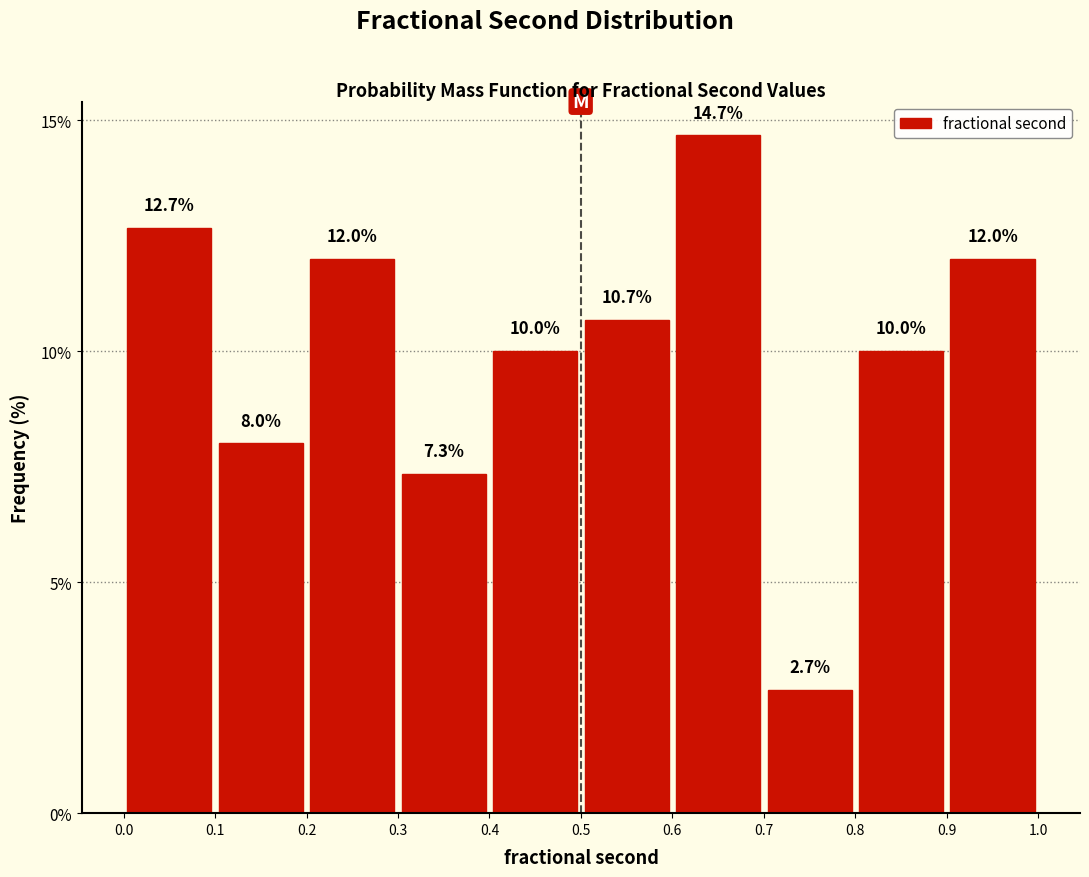

Reading left to right, transcribe this chart: for each bar, give the range it covers on the x-axis and its height.

0.0 to 0.1: 12.7
0.1 to 0.2: 8.0
0.2 to 0.3: 12.0
0.3 to 0.4: 7.3
0.4 to 0.5: 10.0
0.5 to 0.6: 10.7
0.6 to 0.7: 14.7
0.7 to 0.8: 2.7
0.8 to 0.9: 10.0
0.9 to 1.0: 12.0